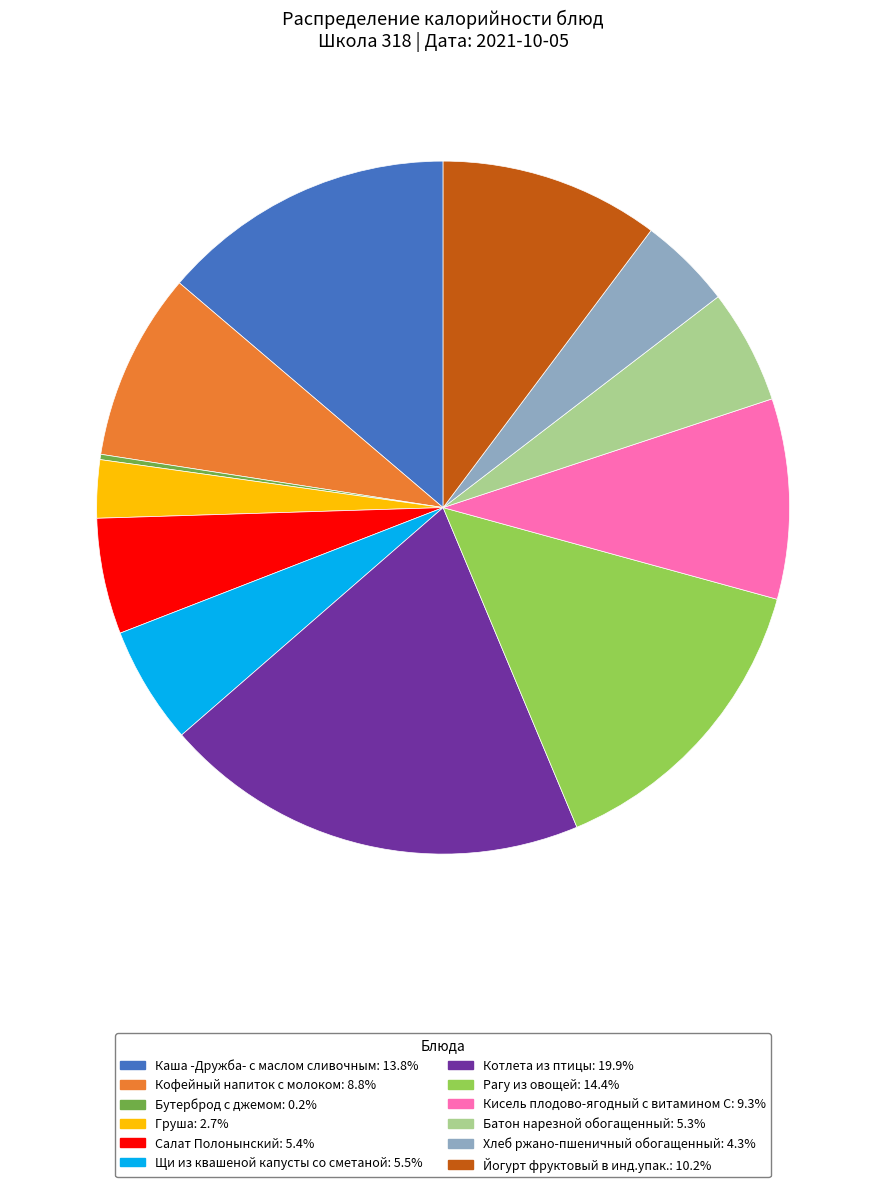

Does Кисель плодово-ягодный с витамином С account for over 50% of the chart?

No